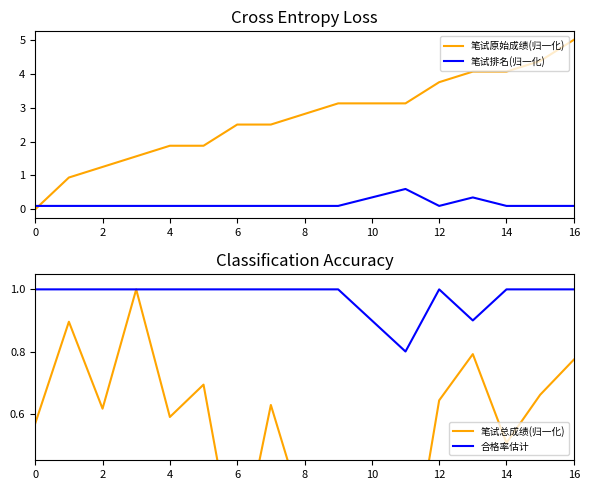

How many series are shown in this chart?

4